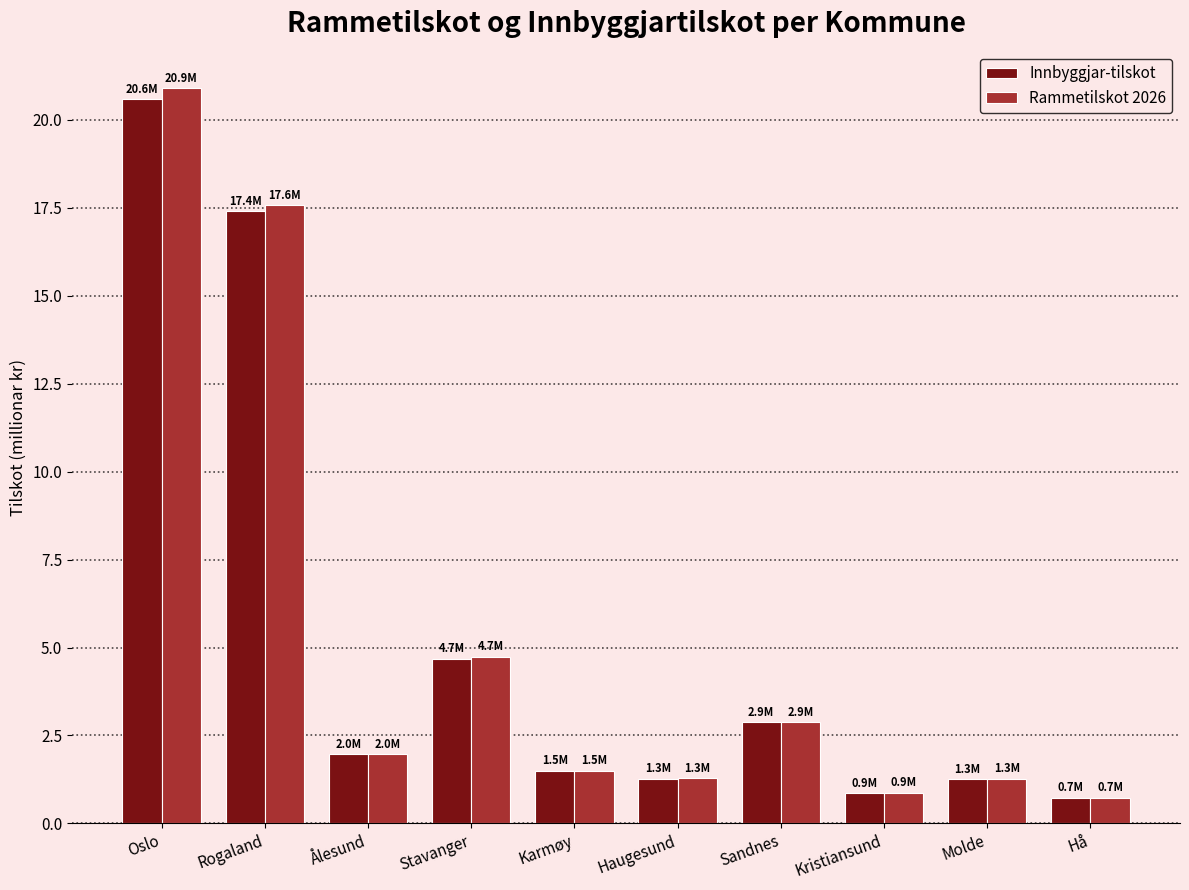

What is the value of the Innbyggjar-tilskot bar at the 4th from the left?

4.7